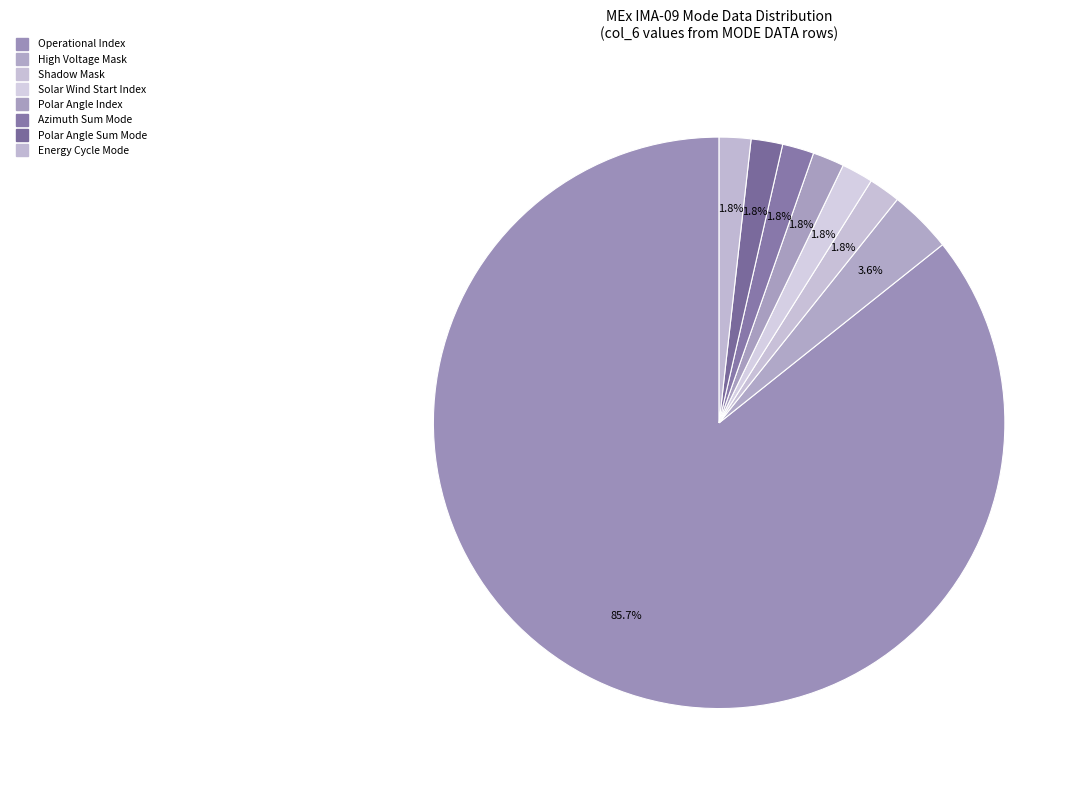

Count the number of slices in the pie.

8